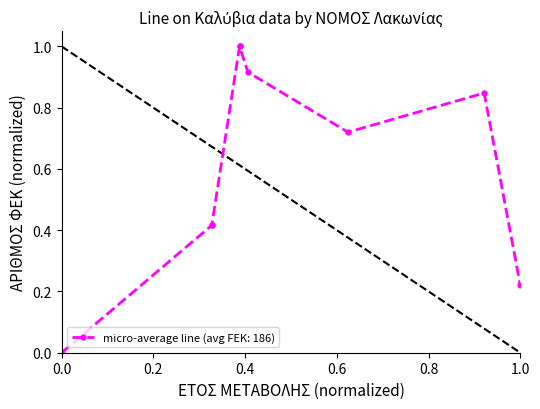

Reading left to right, what are all the values shown in this chart?

0.0	0.4	0.4	1.0	1.0	0.9	0.7	0.8	0.2